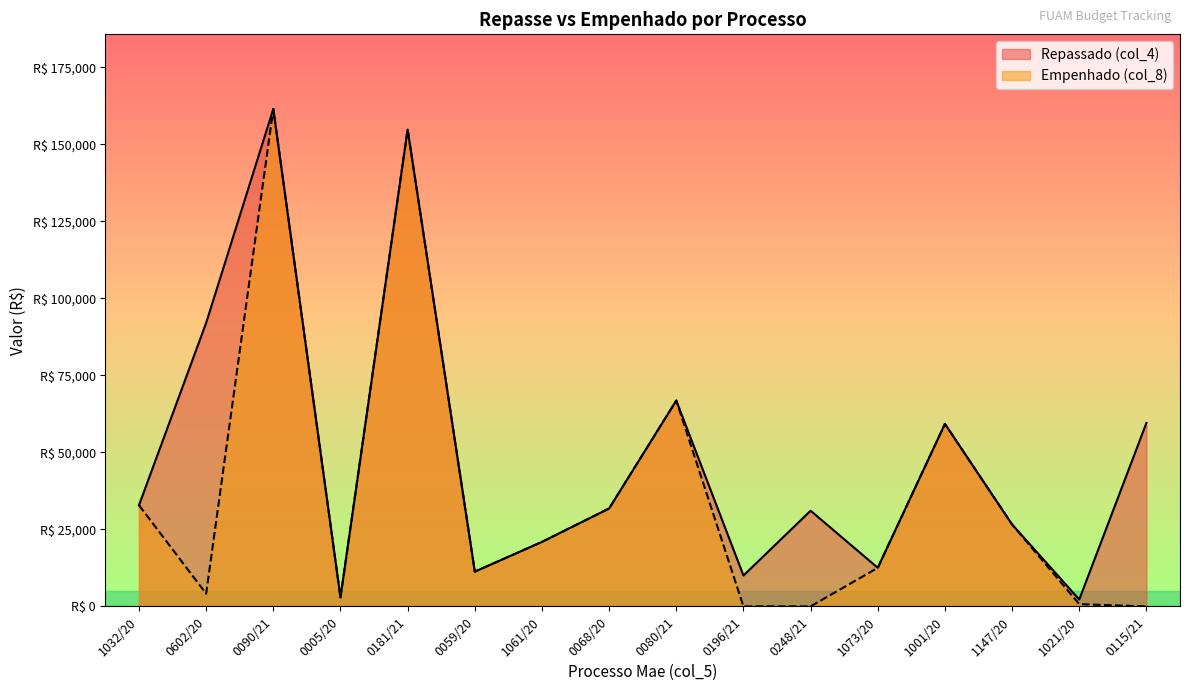

What are all the series names shown in the legend?

Repassado (col_4), Empenhado (col_8)